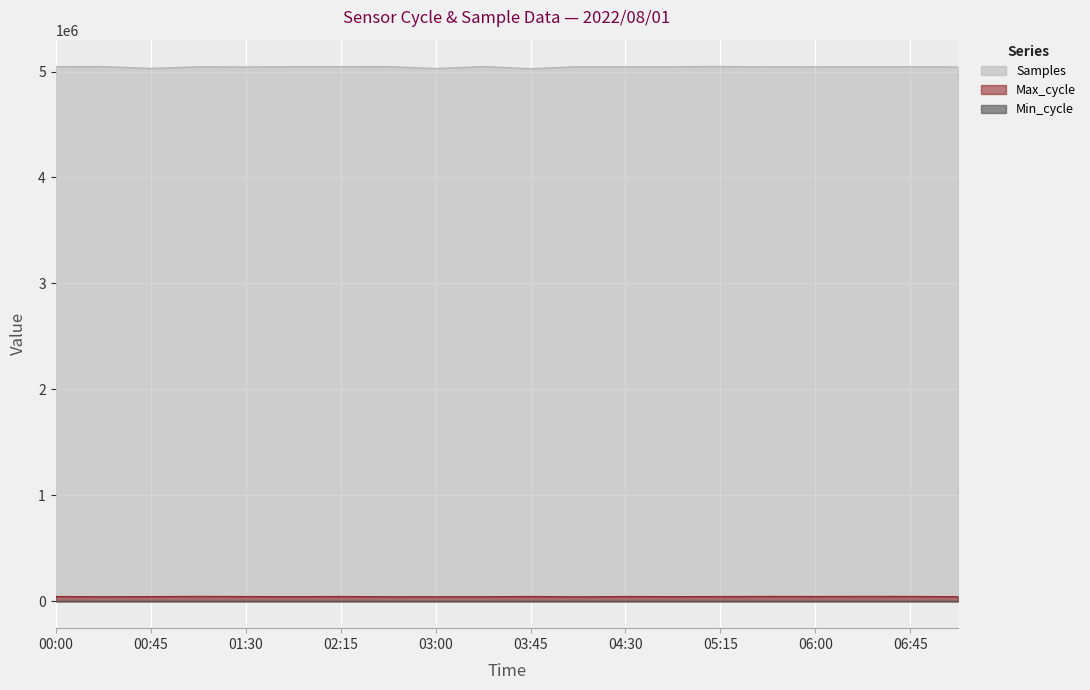

Which series has the largest total across all categories?

Samples